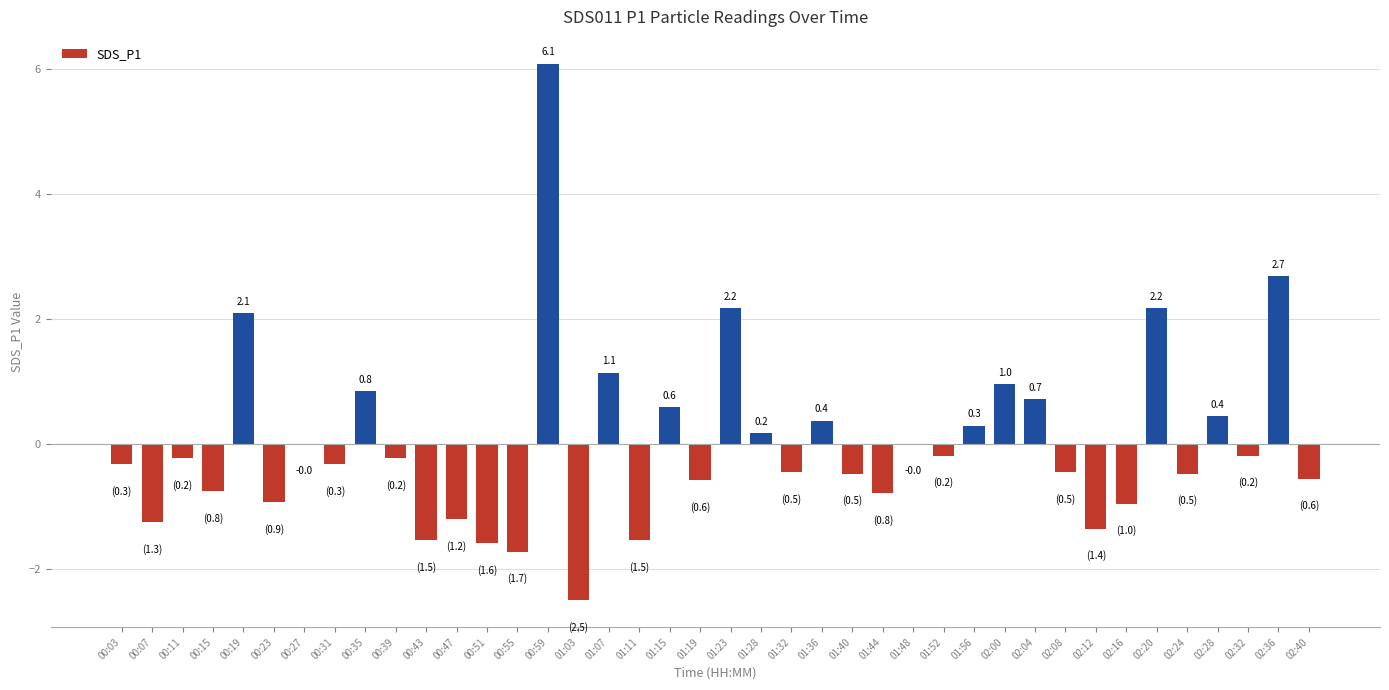

What is the maximum value shown in the chart?

6.1